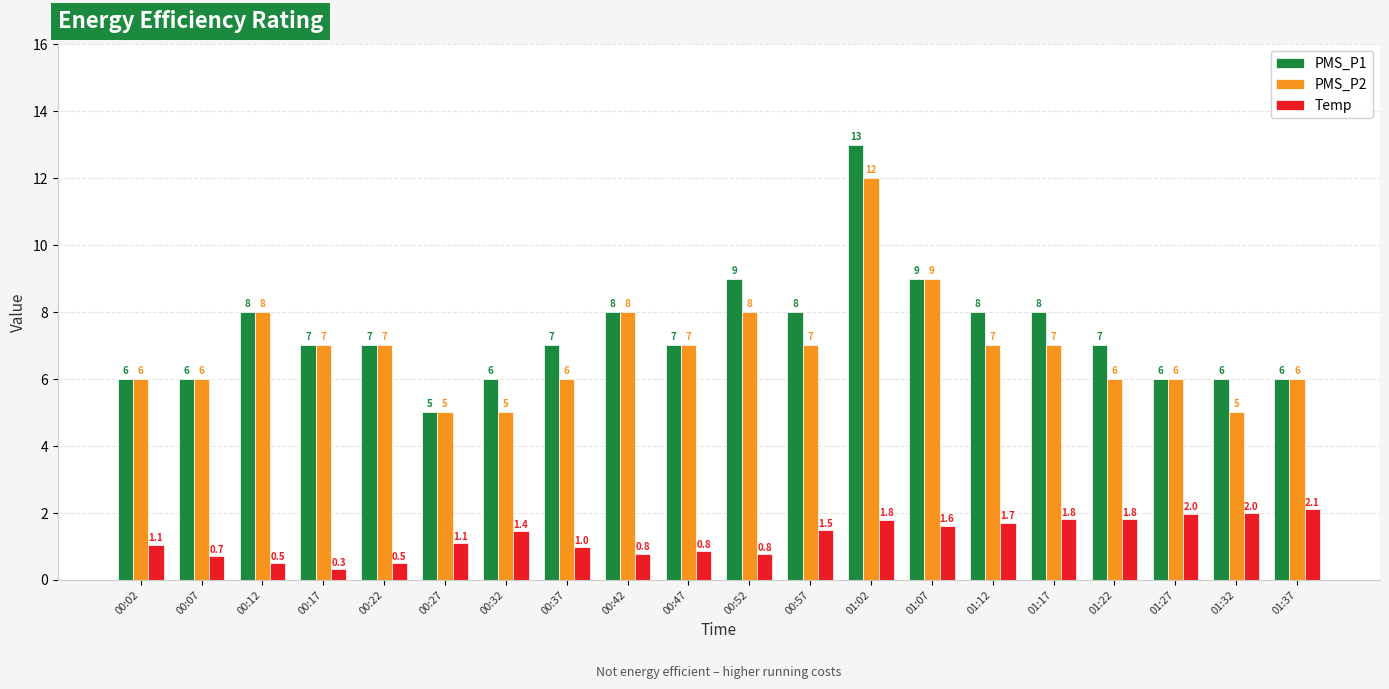

What is the average value of the PMS_P2 series?

6.9